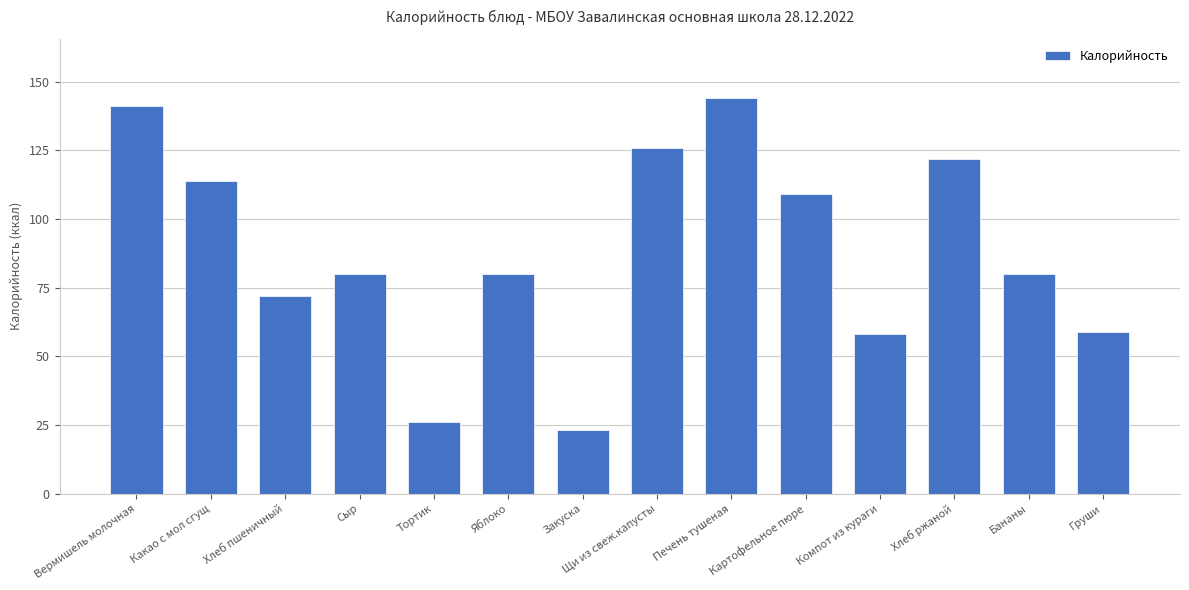

Approximately how many times larger is the value at Тортик compared to Груши?

0.4